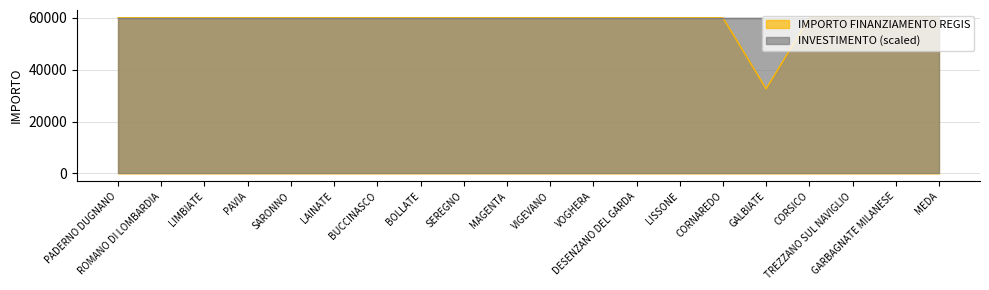

Between MEDA and PADERNO DUGNANO, which is larger?

MEDA